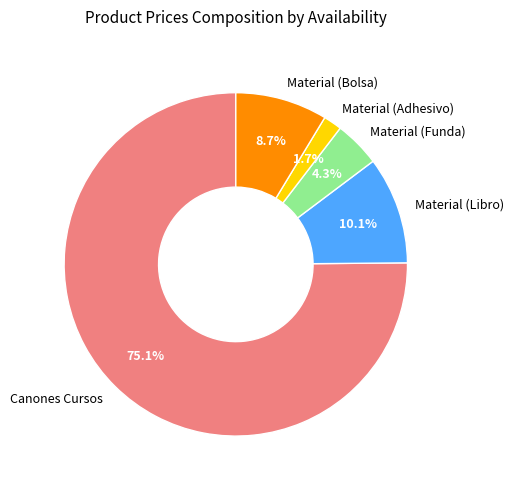

To the nearest percent, what percentage of the pie is Material (Funda)?

4%